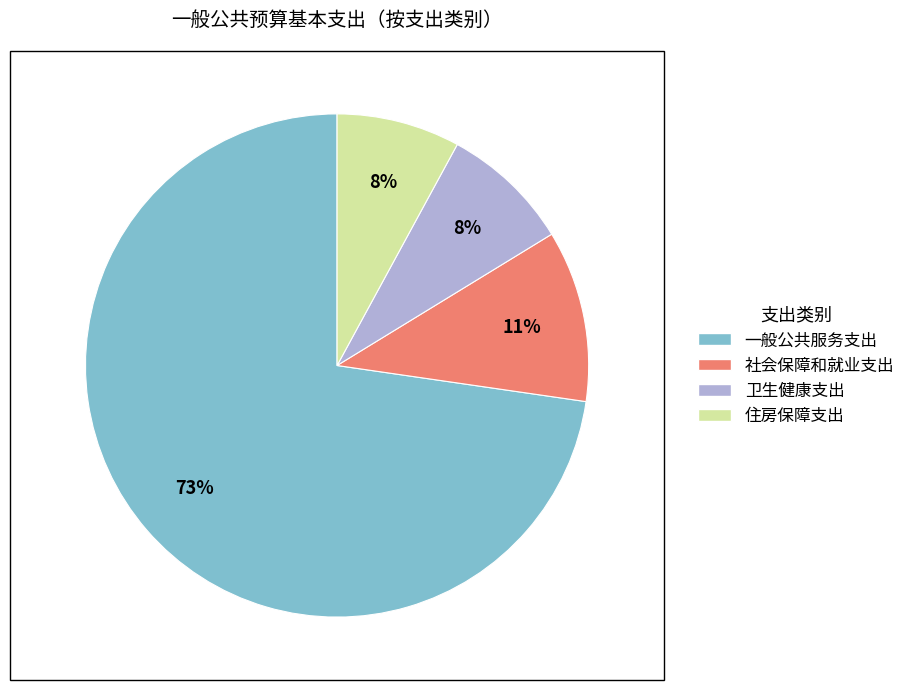

Which slice is the largest?

一般公共服务支出